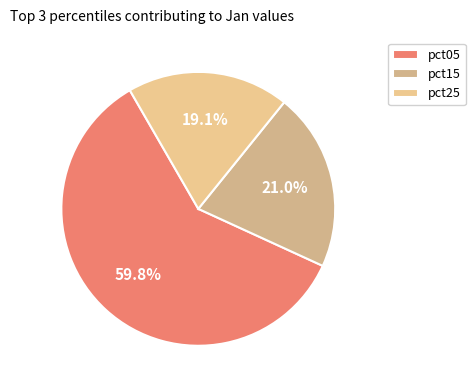

To the nearest percent, what is the combined percentage of pct05 and pct15?

81%